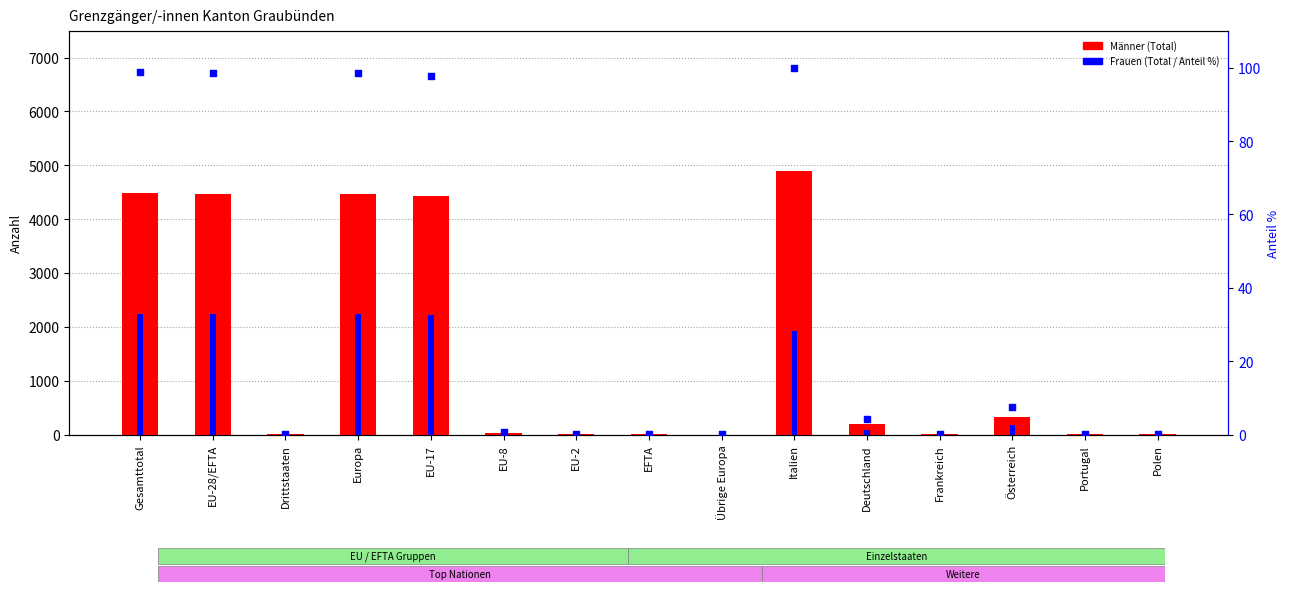

At how many categories does at least one series exceed 380?

5